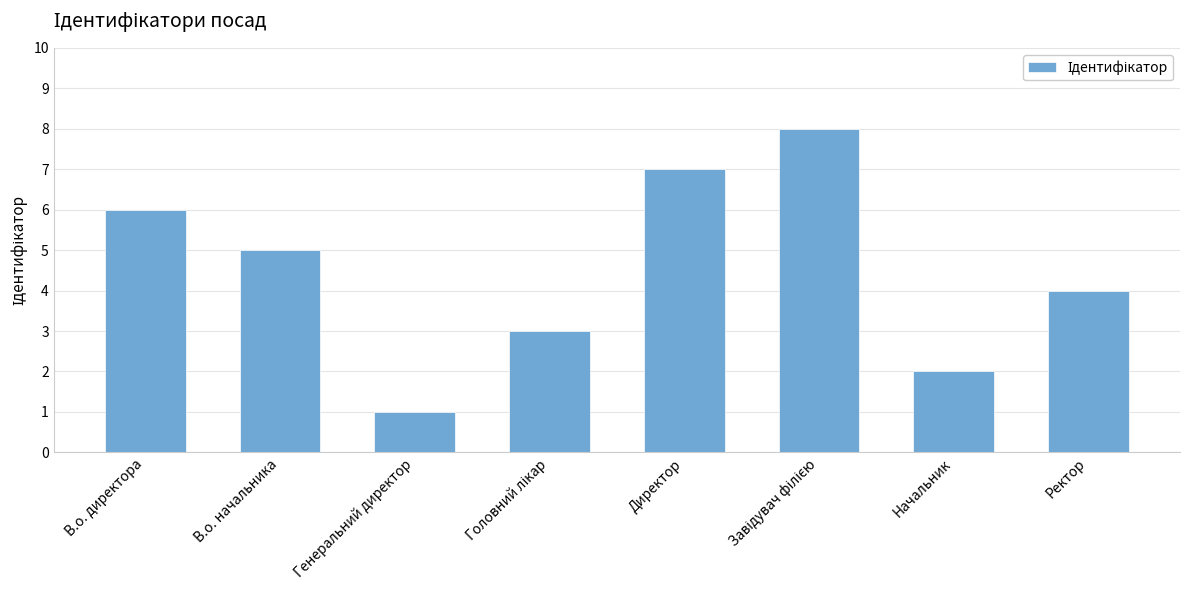

Where does the data first go above 5?

В.о. директора